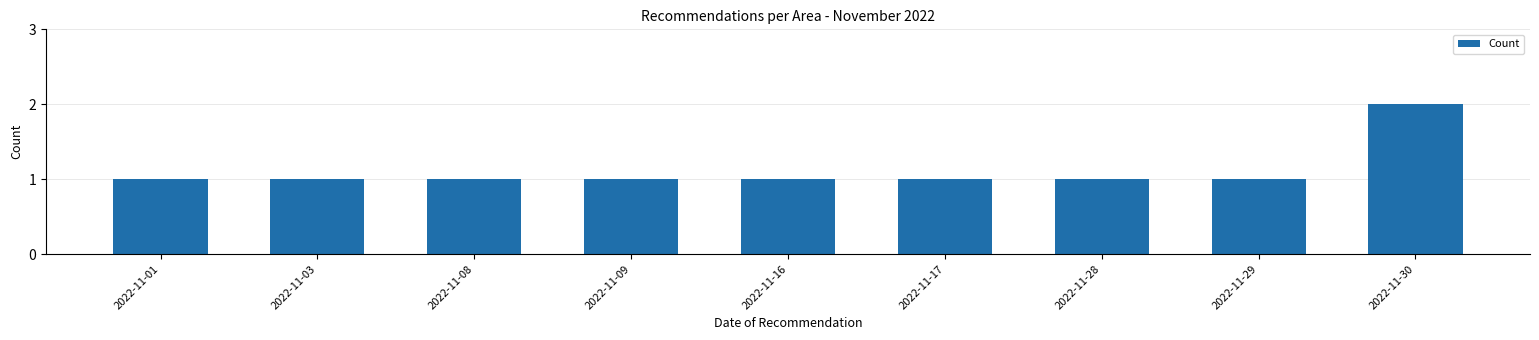

What is the value of the 7th bar from the left?

1